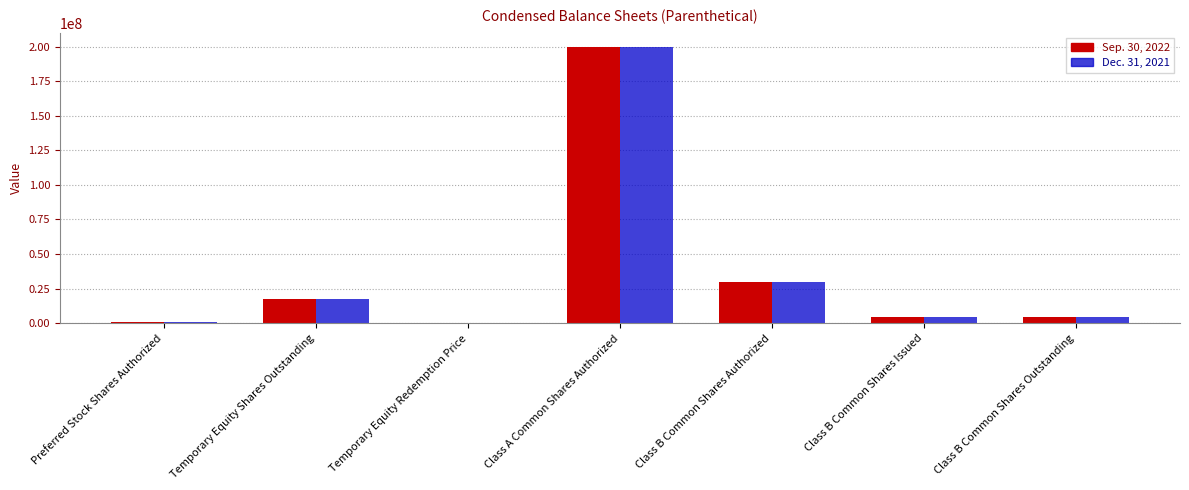

What is the total value across all series at Class A Common Shares Authorized?

400000000.0